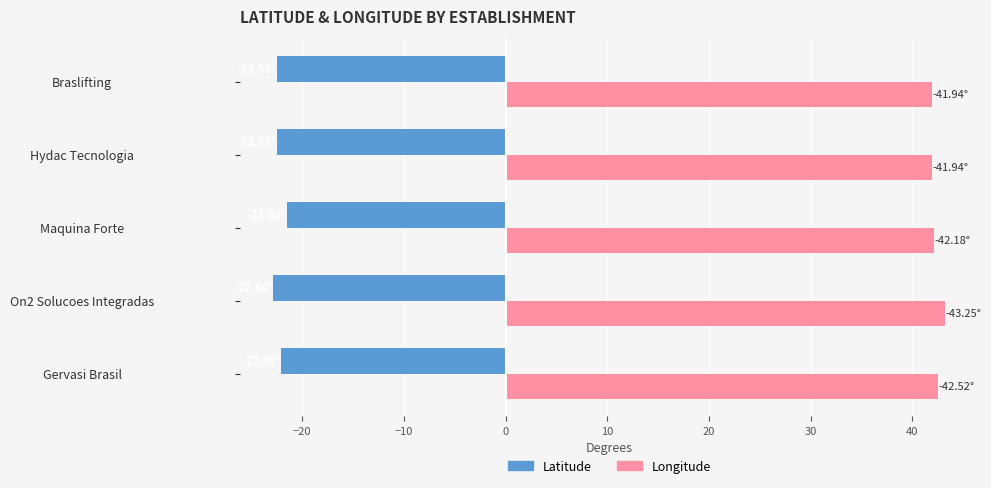

What is the difference between the highest and lowest values at On2 Solucoes Integradas?

66.1